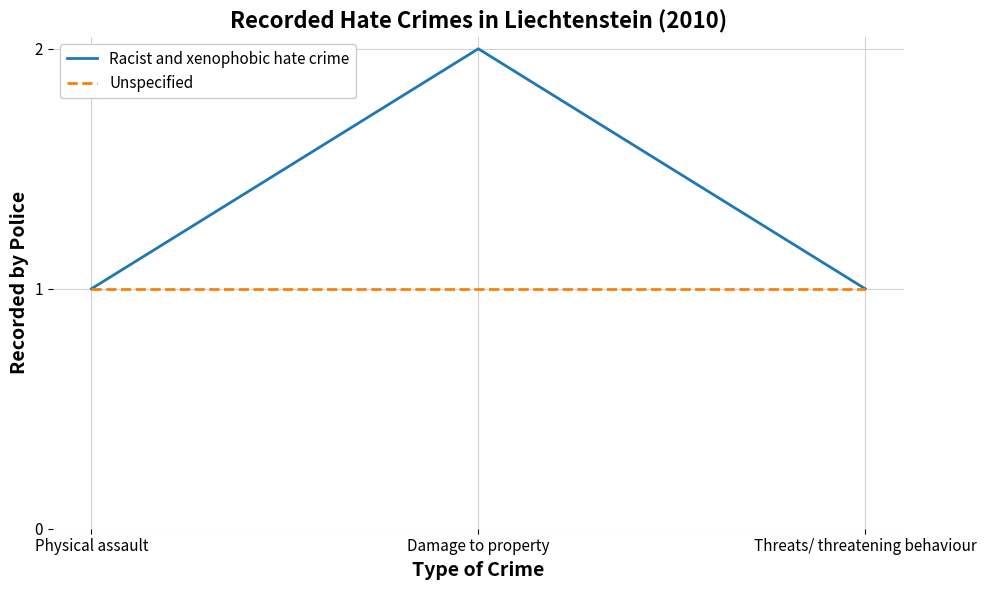

Is it true that the value at Threats/ threatening behaviour is 0?

False